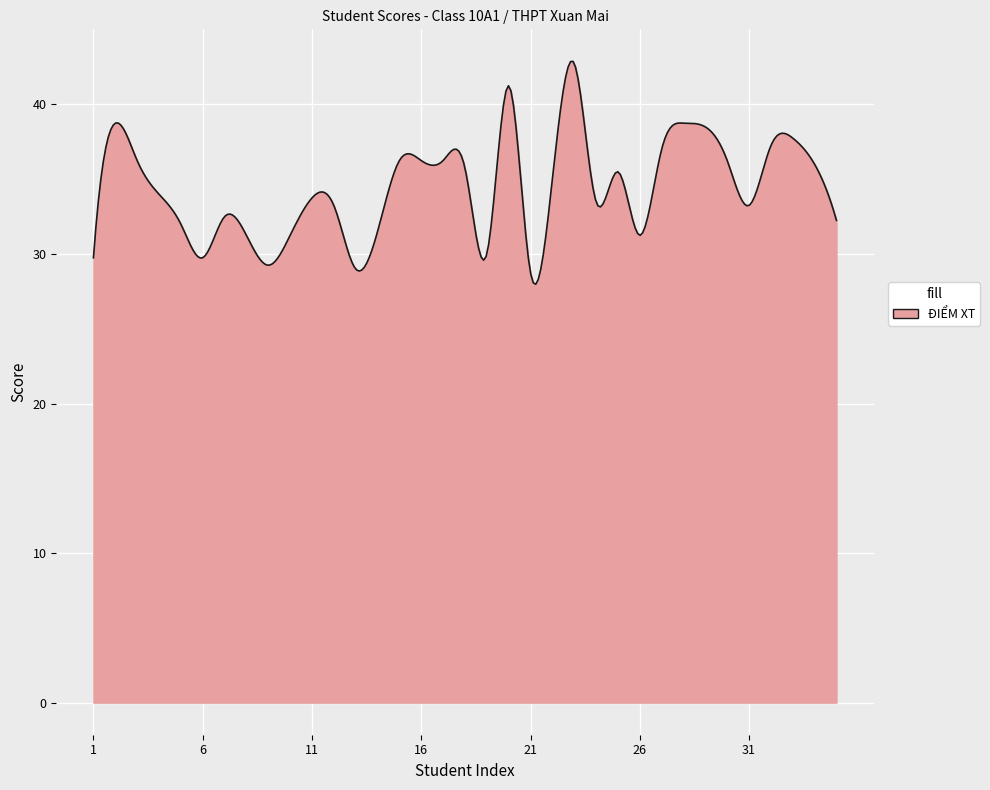

What is the minimum value shown in the chart?

28.0